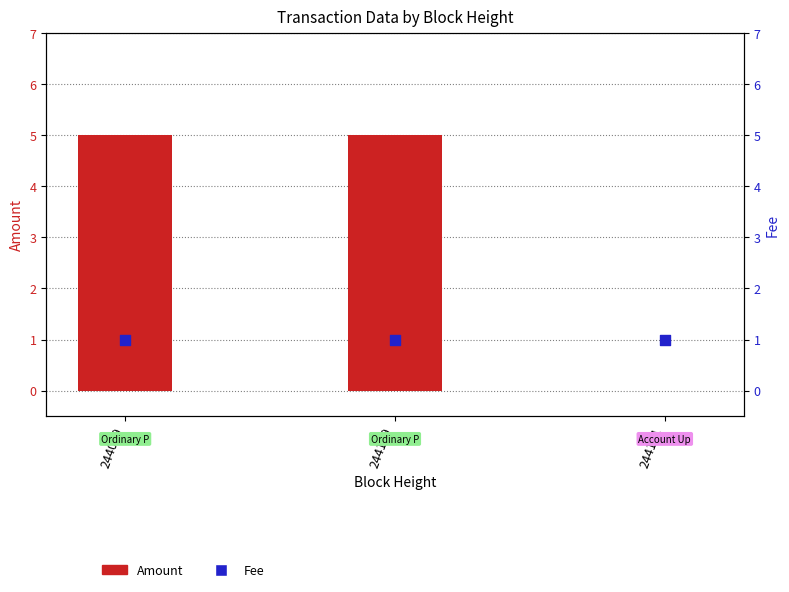

Which series has the largest total across all categories?

Amount